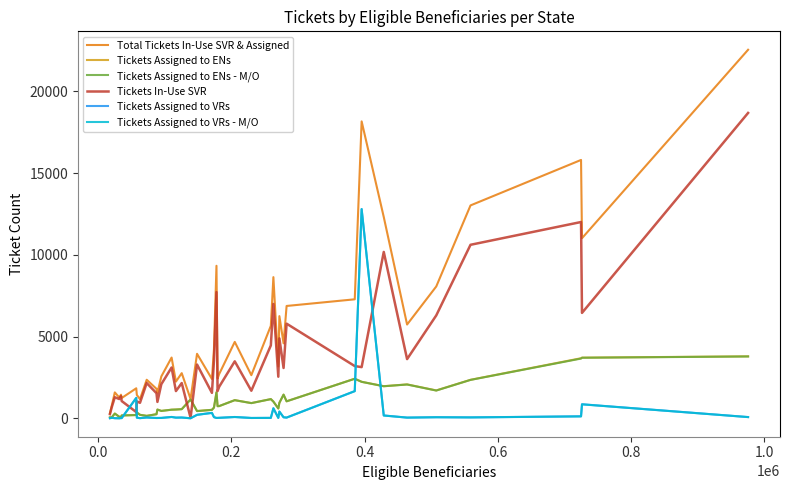

Which series has the largest total across all categories?

Total Tickets In-Use SVR & Assigned